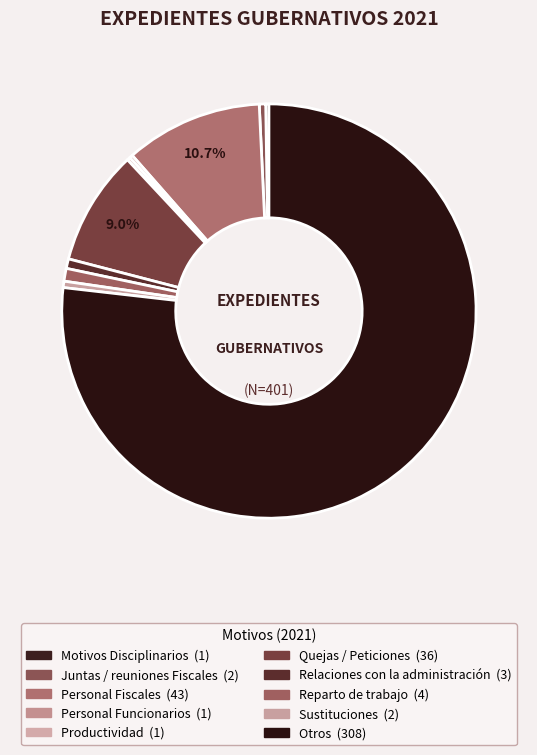

What is the majority slice?

Otros